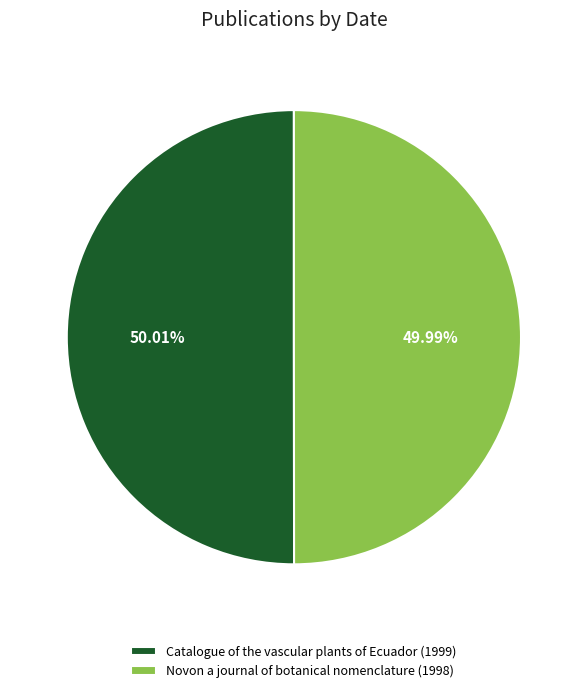

Count the number of slices in the pie.

2